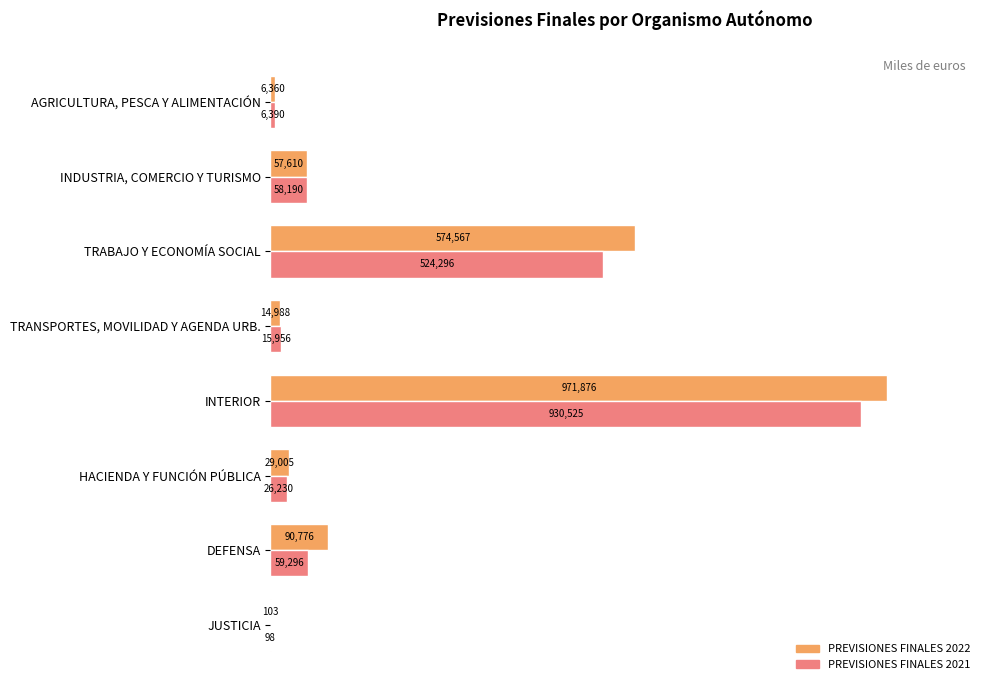

What are all the series names shown in the legend?

PREVISIONES FINALES 2022, PREVISIONES FINALES 2021